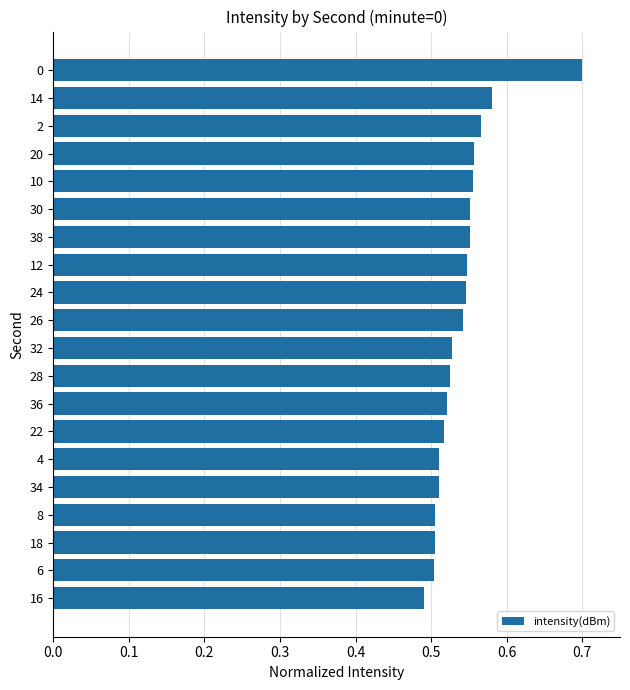

The chart shows a value of 0.5 at 32. True or false?

True